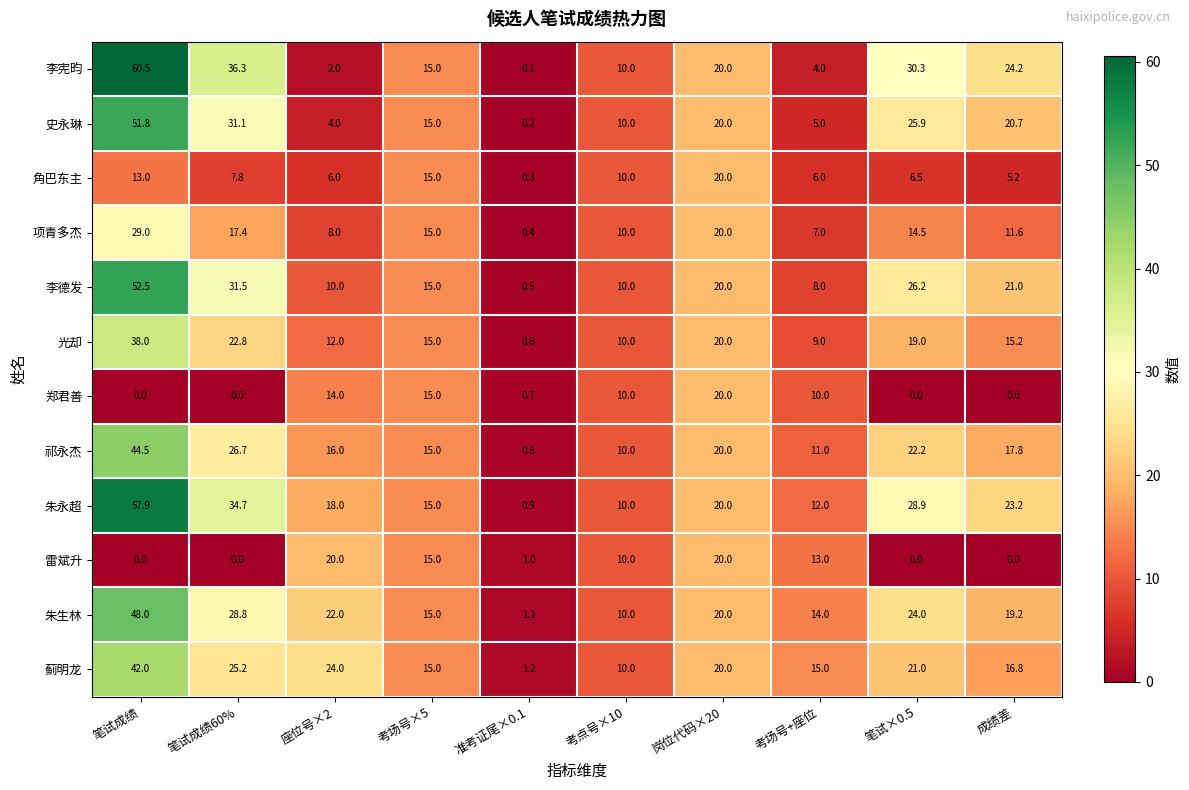

Read the 光却 value at 准考证尾×0.1.

0.6